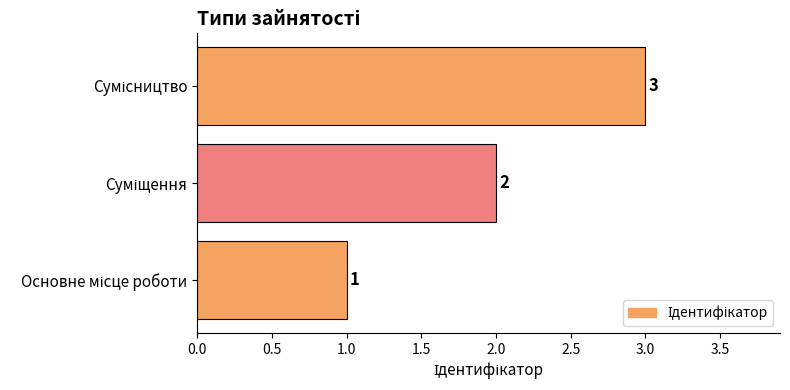

How many values are between 1 and 3?

3